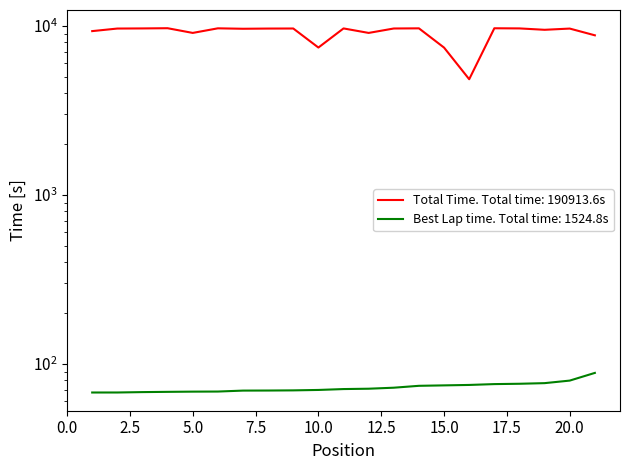

True or false: Total Time and Best Lap time cross at least once.

False